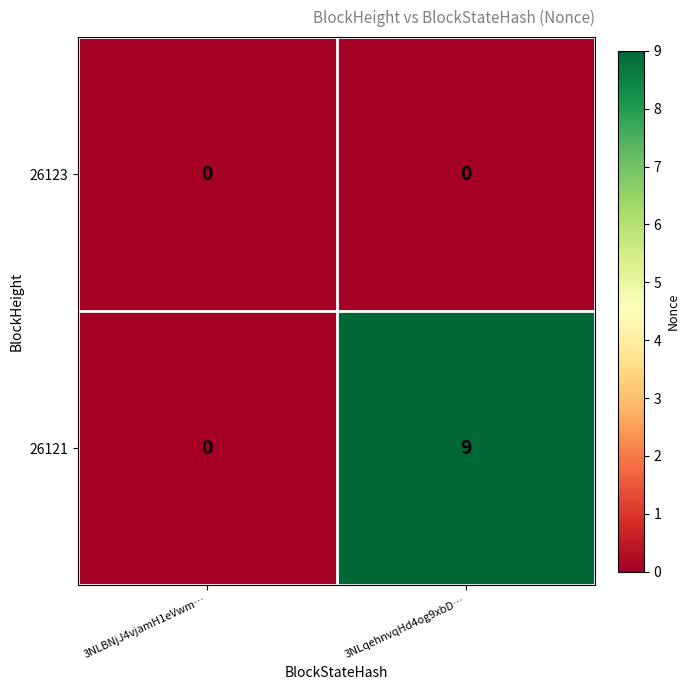

List the series in order of their overall mean, highest first.

26121, 26123